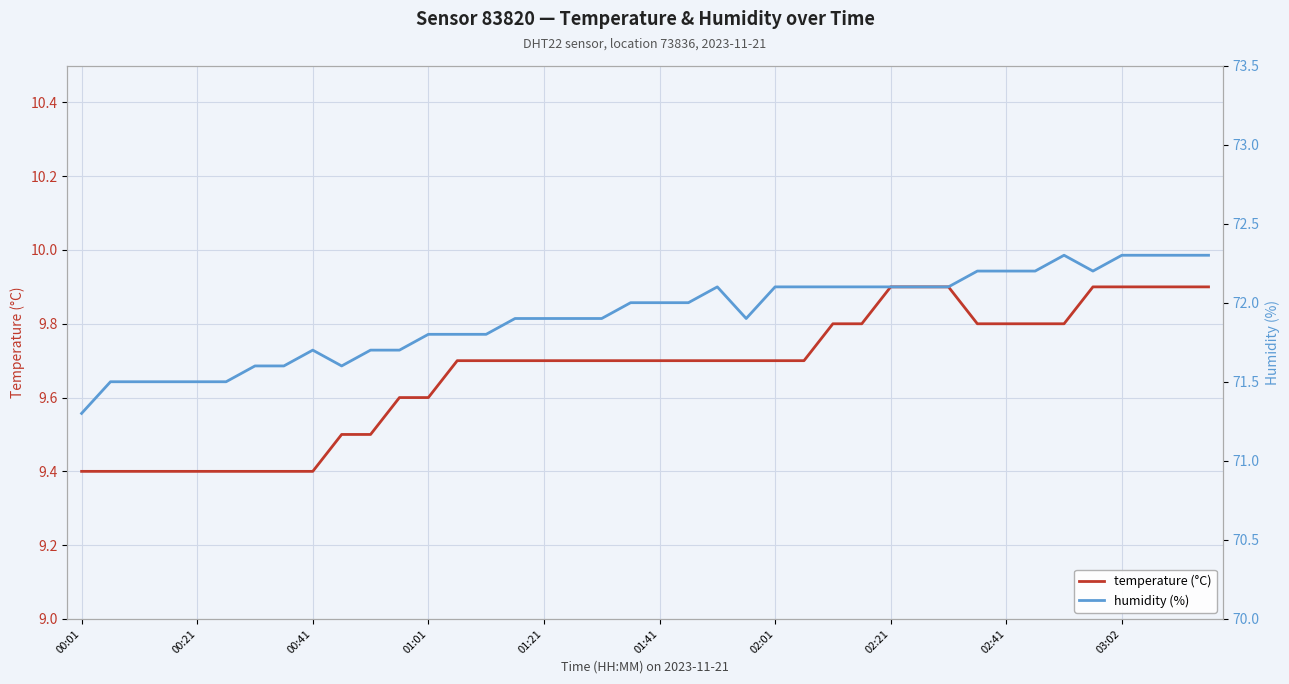

What are all the series names shown in the legend?

temperature (°C), humidity (%)